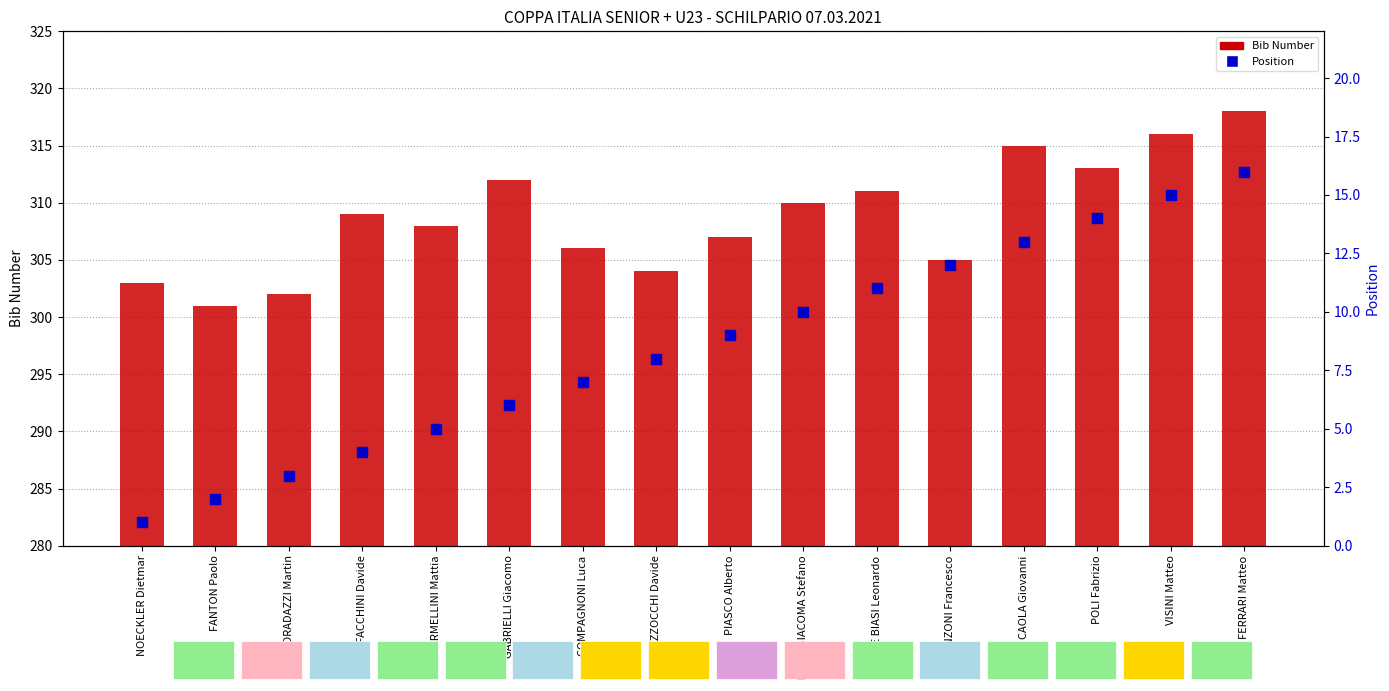

List the series in order of their overall mean, lowest first.

Position, Bib Number